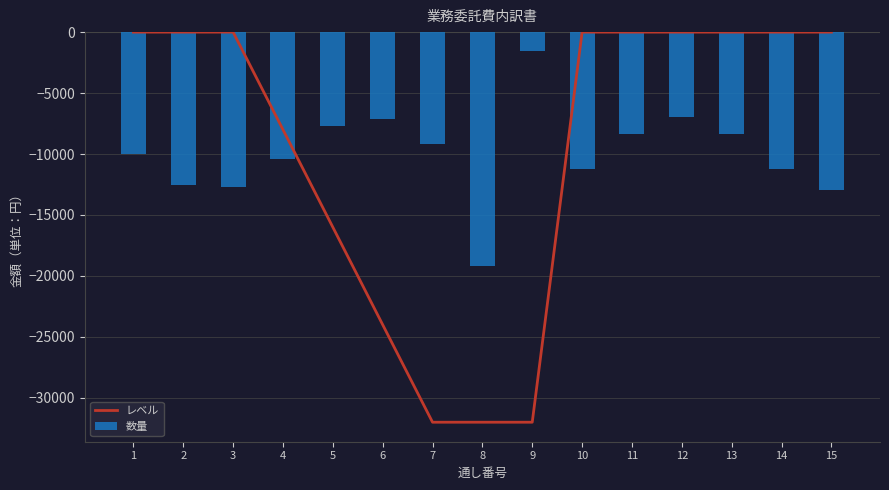

Between 11 and 10, which is larger?

11